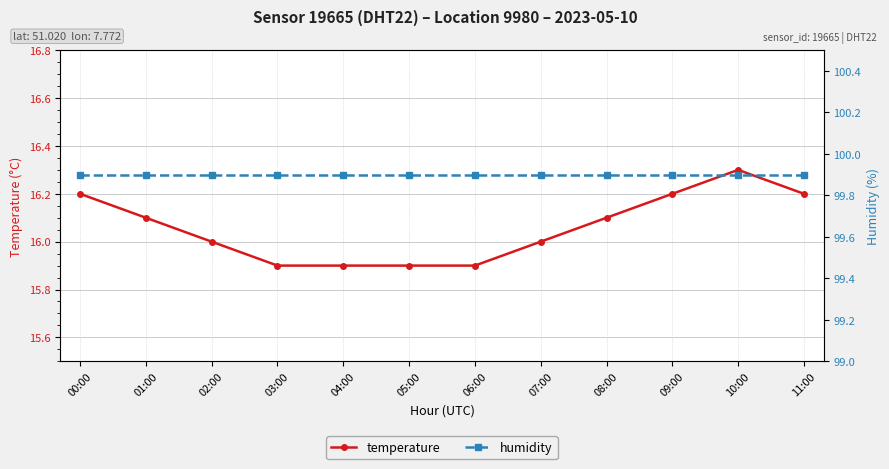

True or false: humidity has a value of 99.9 at 06:00.

True